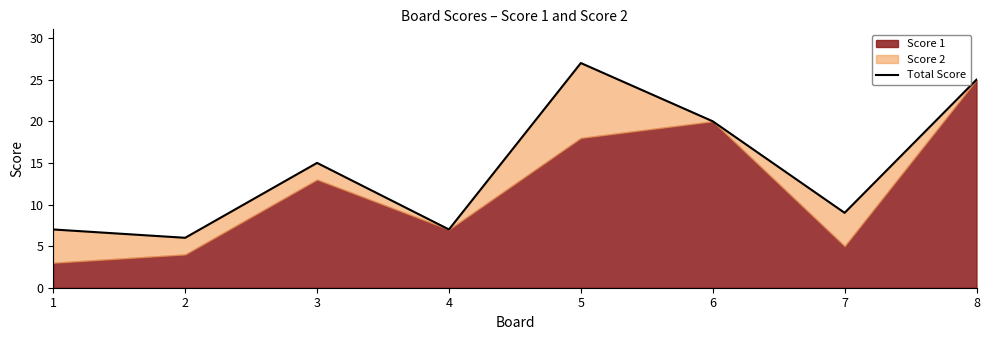

What is the difference between the values at 3 and 7?

6